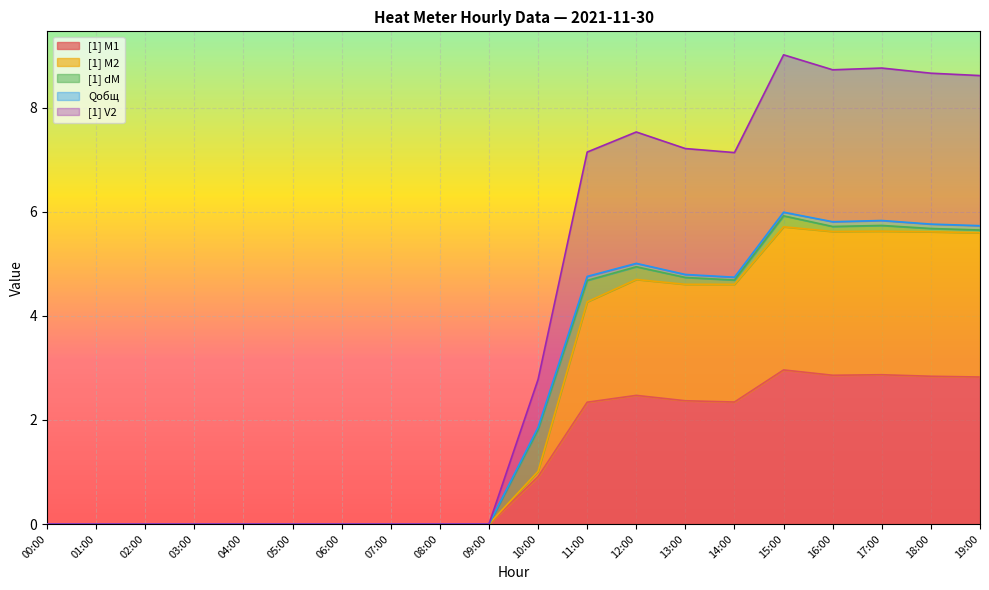

In [1] M1, how many points are higher than both neighbors (excluding endpoints)?

3